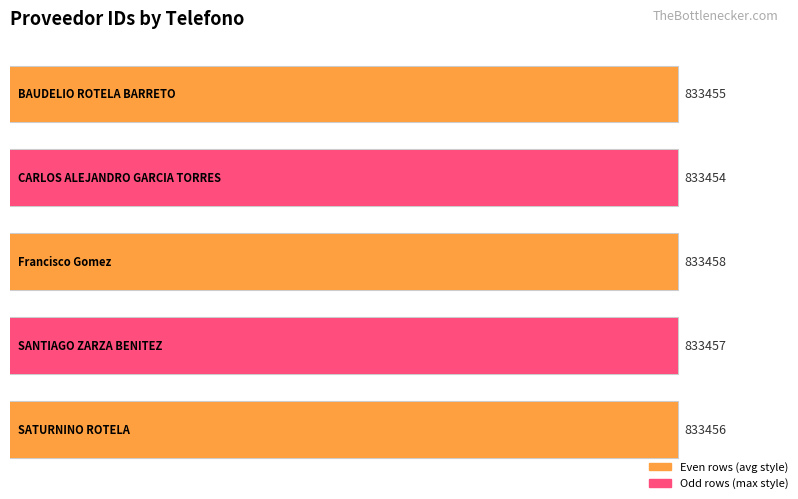

What is the approximate value at ?

833458